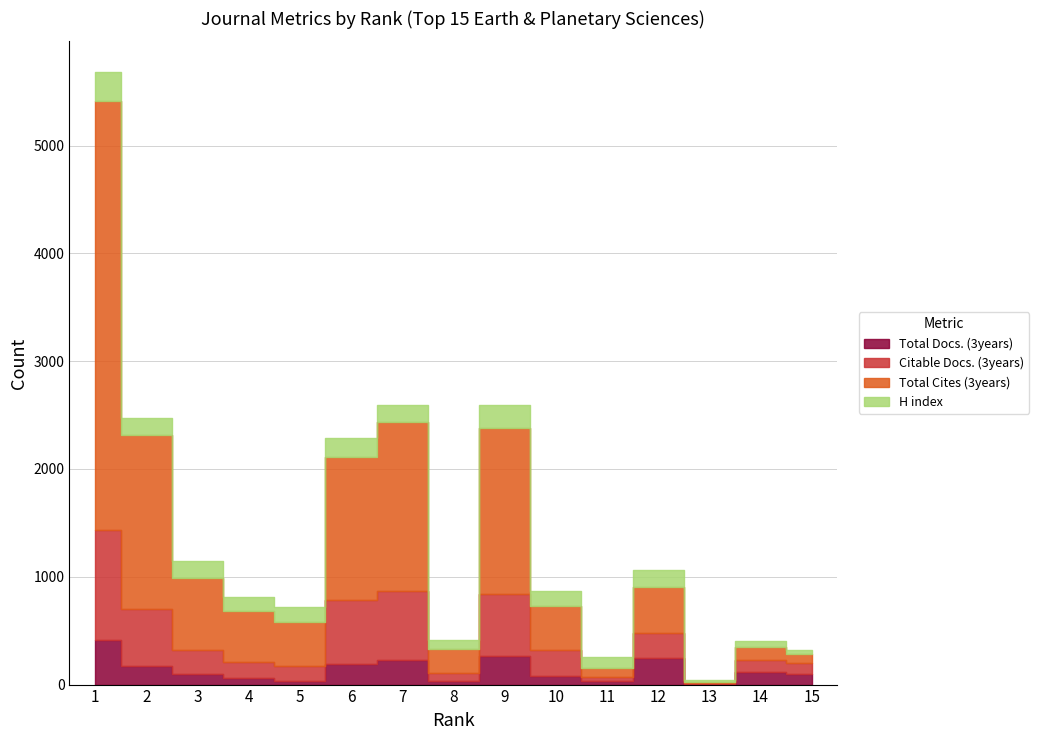

Where does the Citable Docs. (3years) series first go above 223?

1